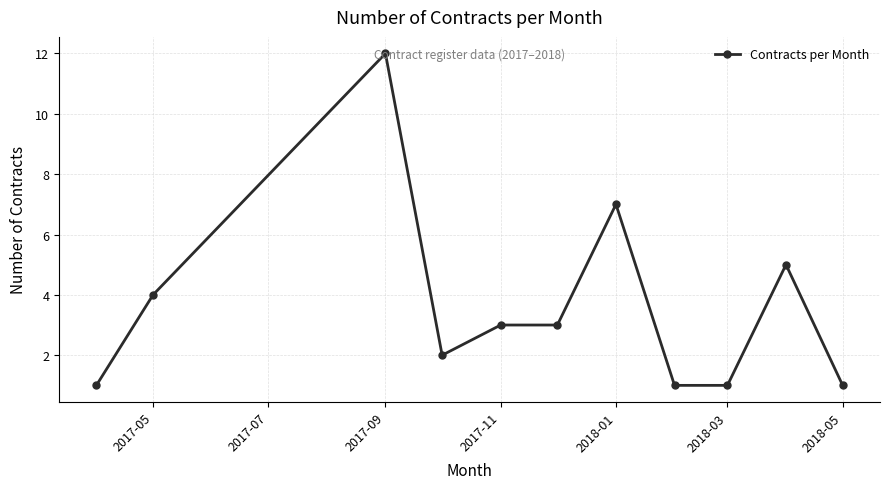

Reading left to right, transcribe all the data shown in this chart.

1	4	12	2	3	3	7	1	1	5	1